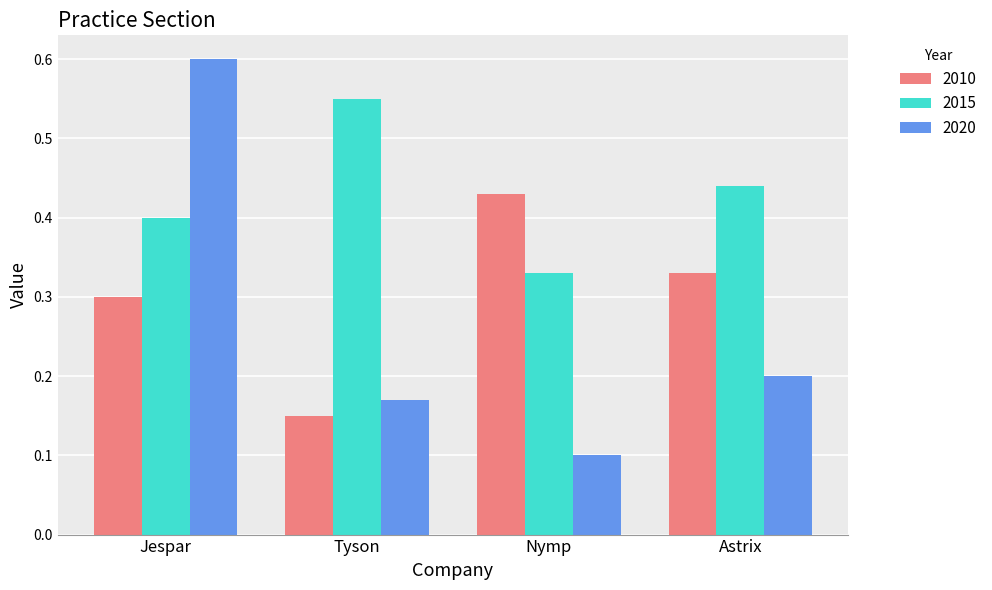

Which series has the largest range (max minus min)?

2020